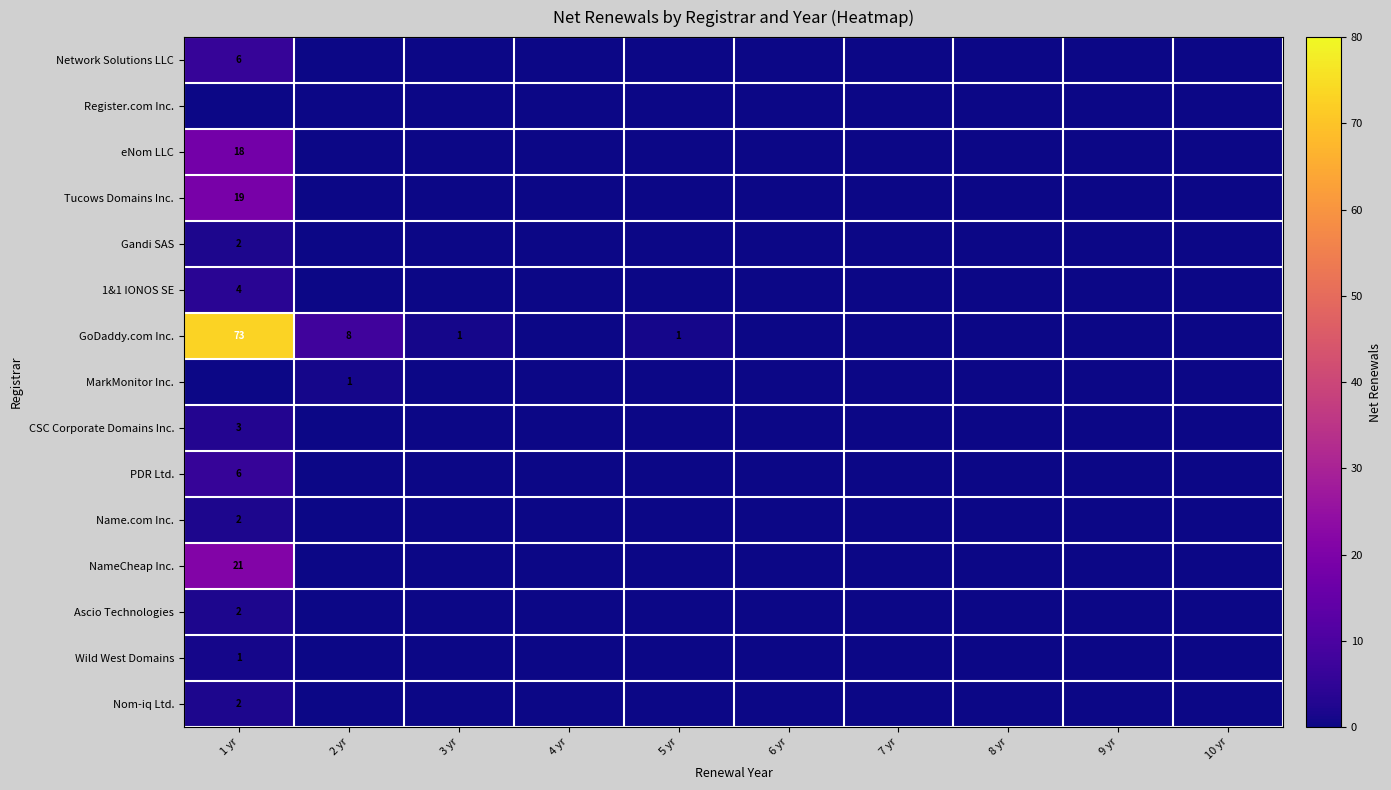

The Nom-iq Ltd. series shows 3 at 1 yr. True or false?

False